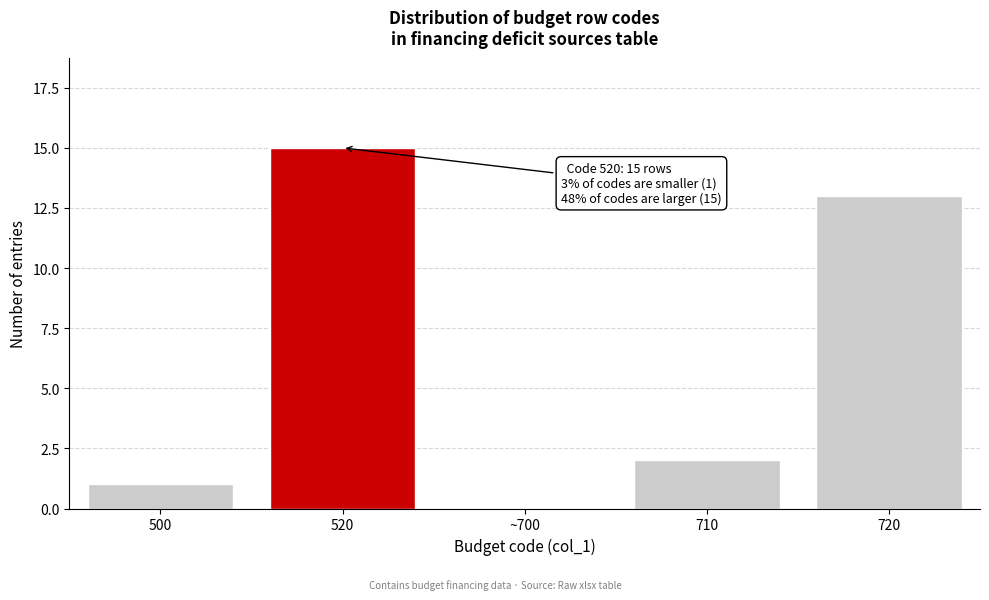

Reading left to right, extract all data points from this chart.

500=1	520=15	~700=0	710=2	720=13